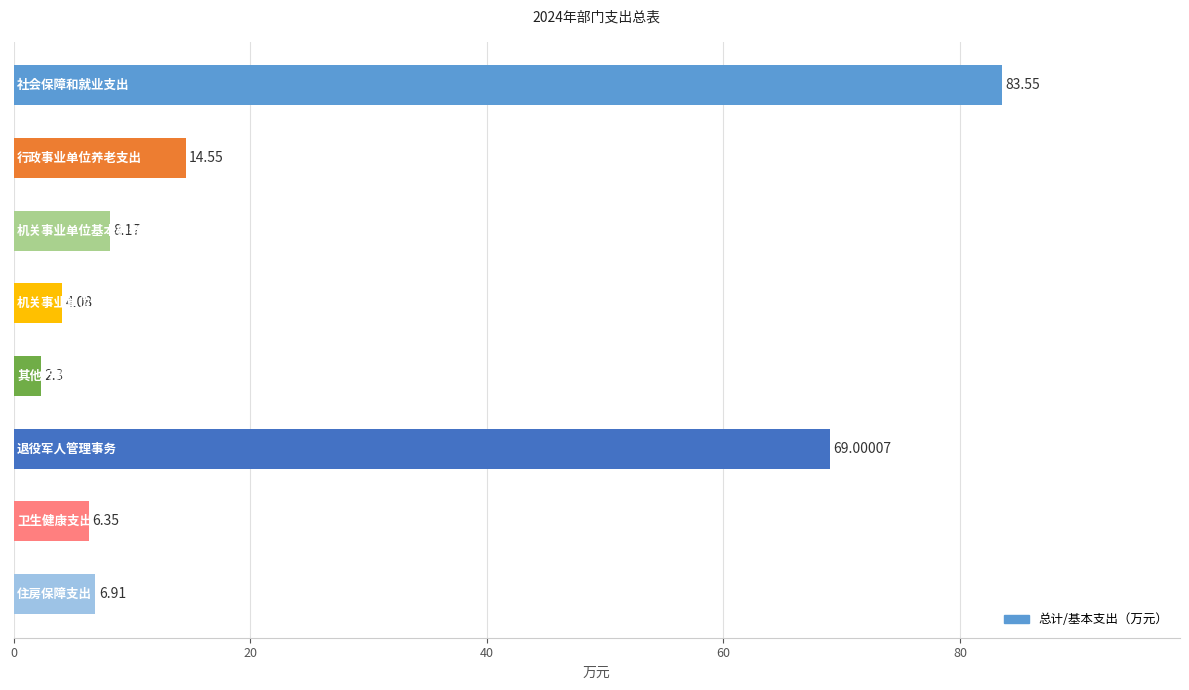

What is the minimum value shown in the chart?

2.3